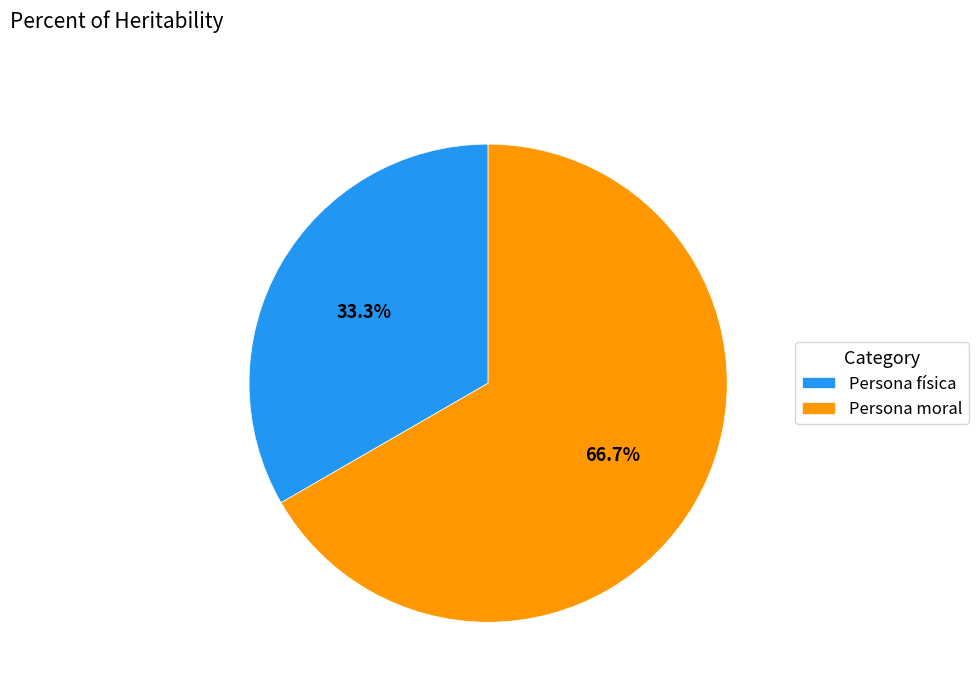

Which category accounts for the majority?

Persona moral